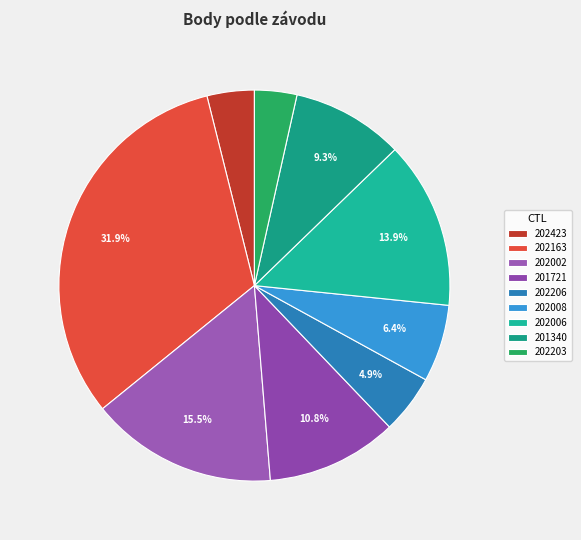

Does 202163 account for over 50% of the chart?

No